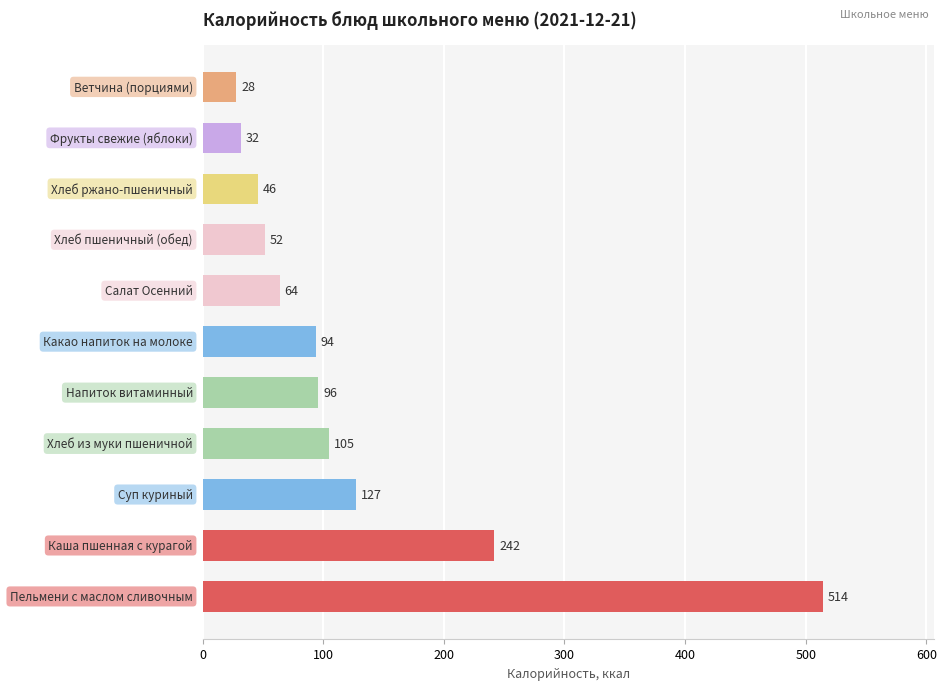

What is the smallest value displayed?

28